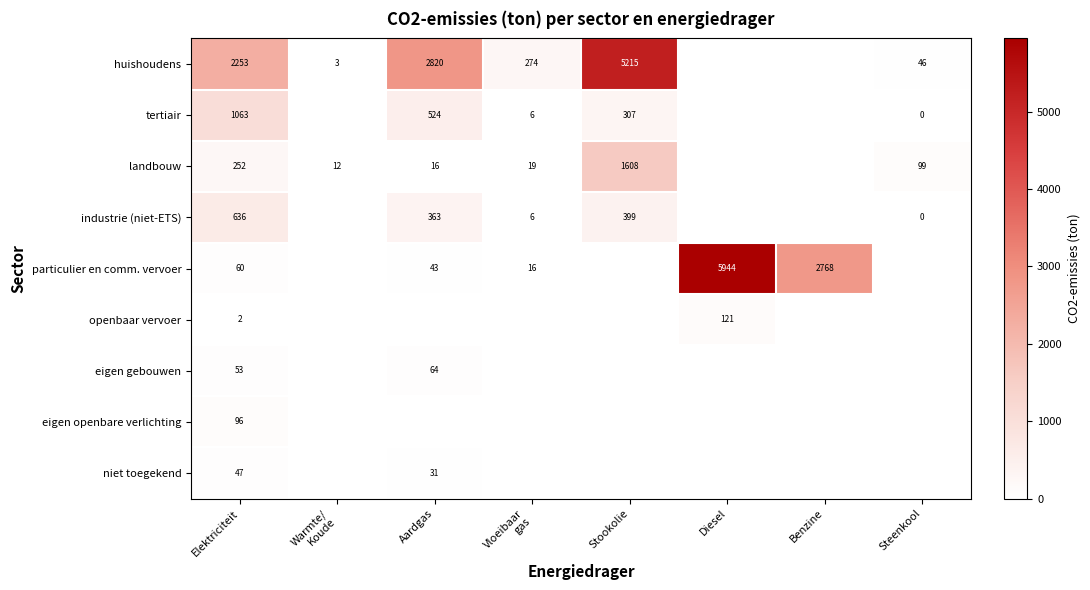

Is it true that industrie (niet-ETS) equals 636 at Elektriciteit?

True